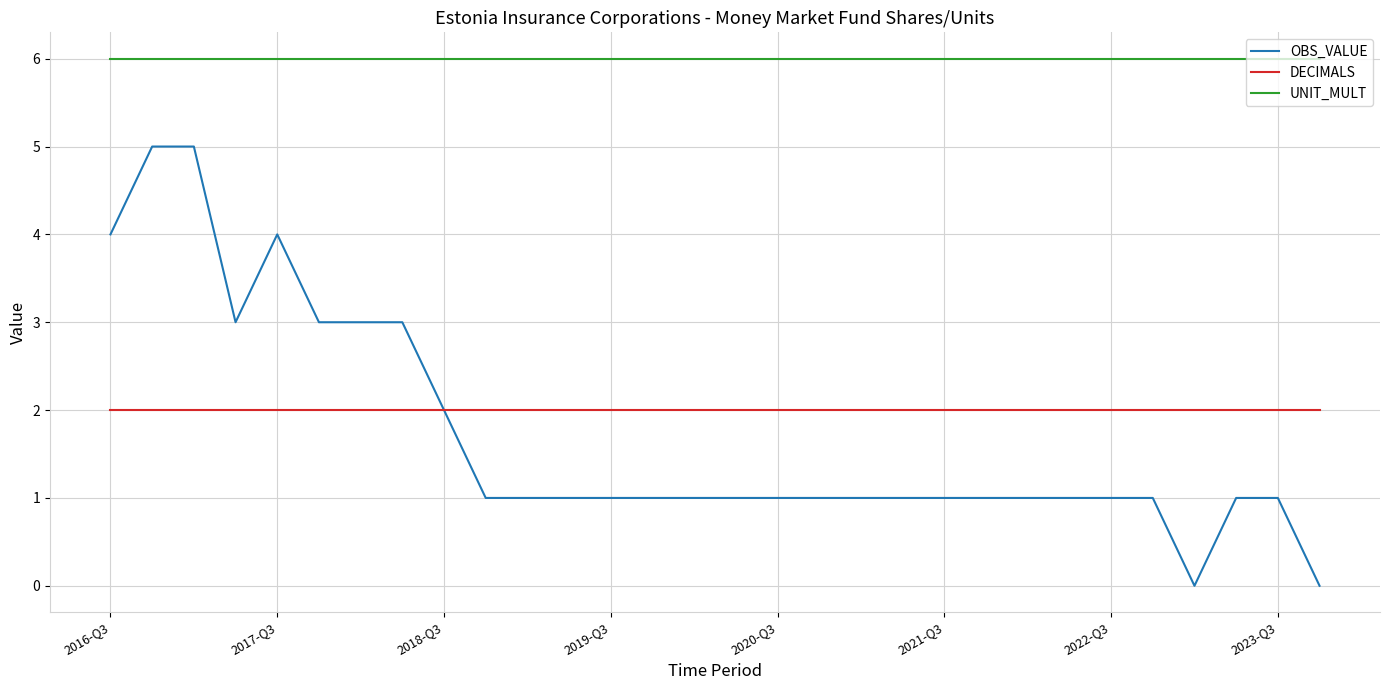

True or false: UNIT_MULT and DECIMALS cross at least once.

False